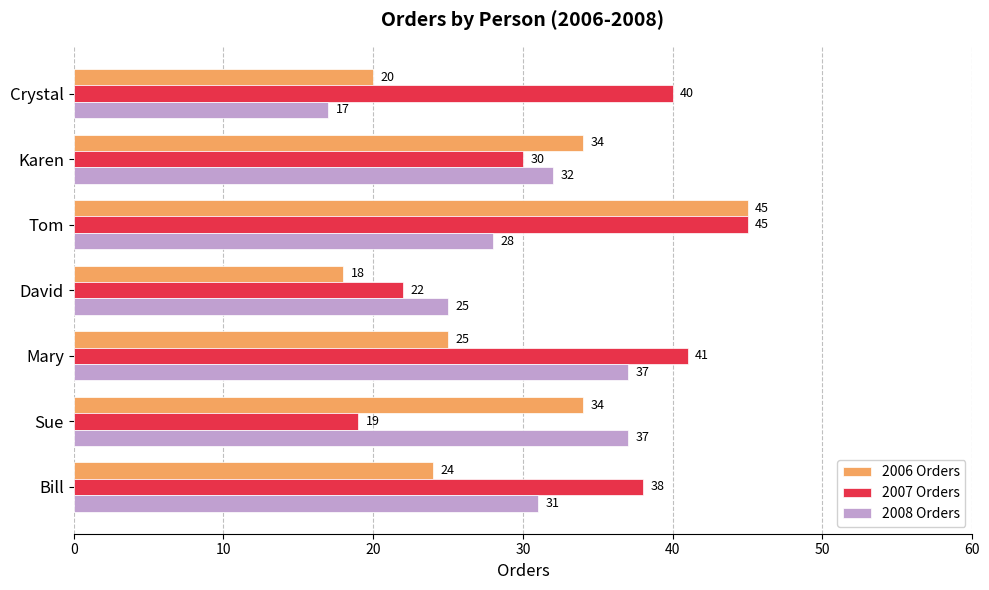

How many categories are shown in the chart?

7